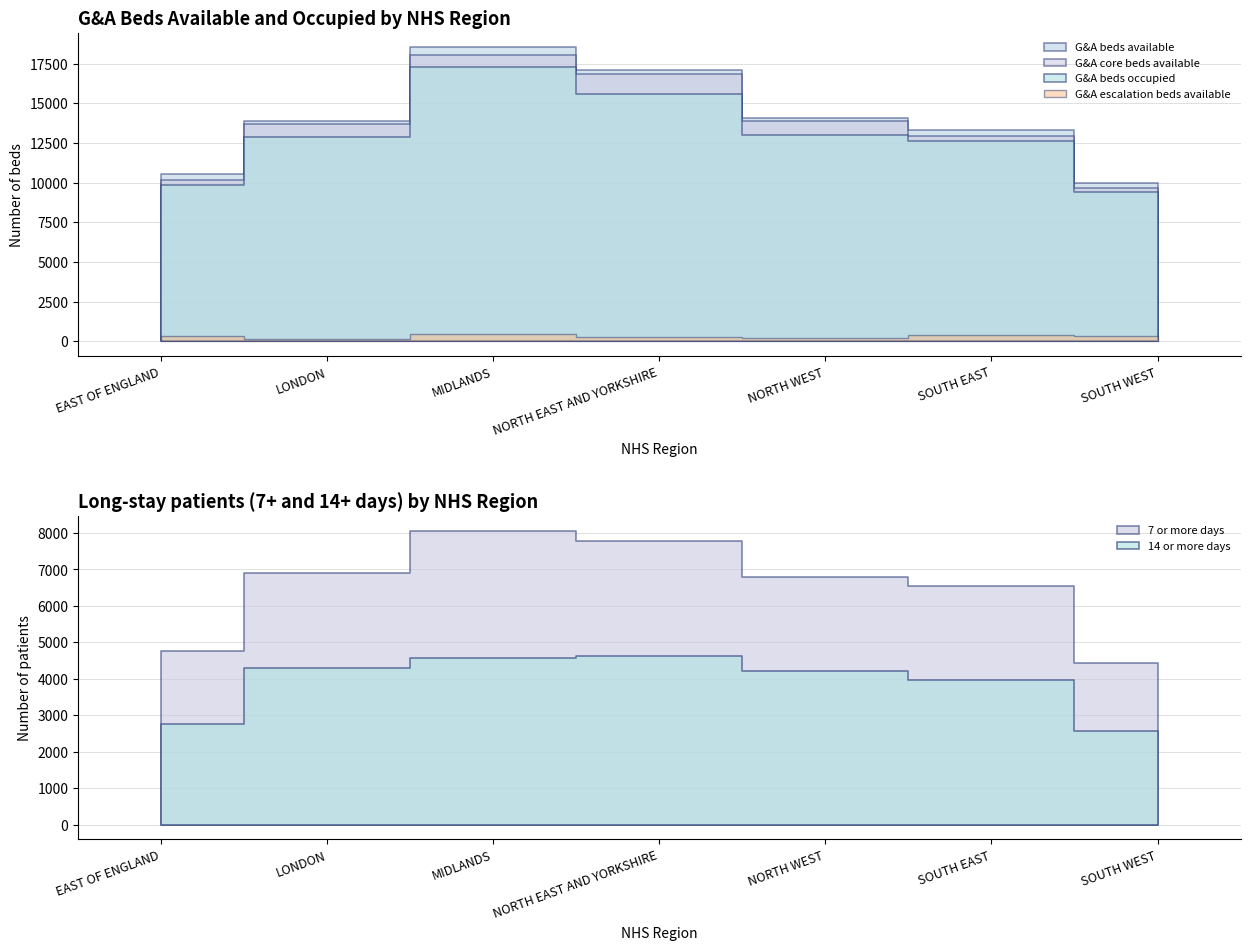

True or false: G&A core beds available and G&A beds occupied cross at least once.

False